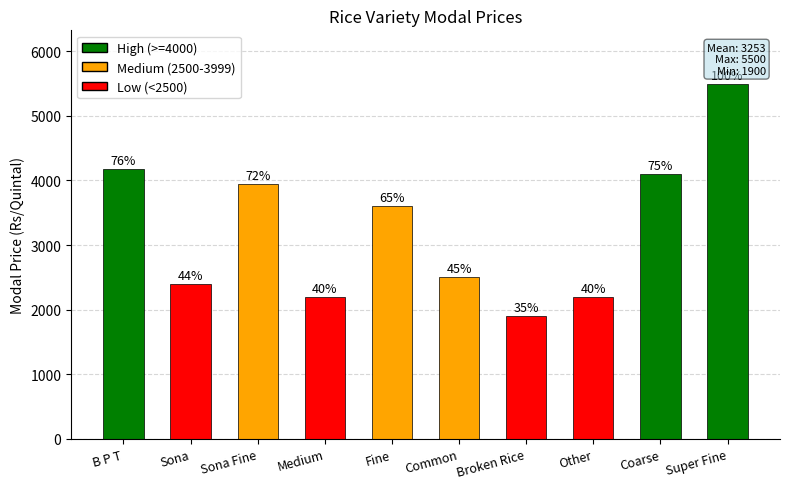

Does the chart contain any negative values?

No